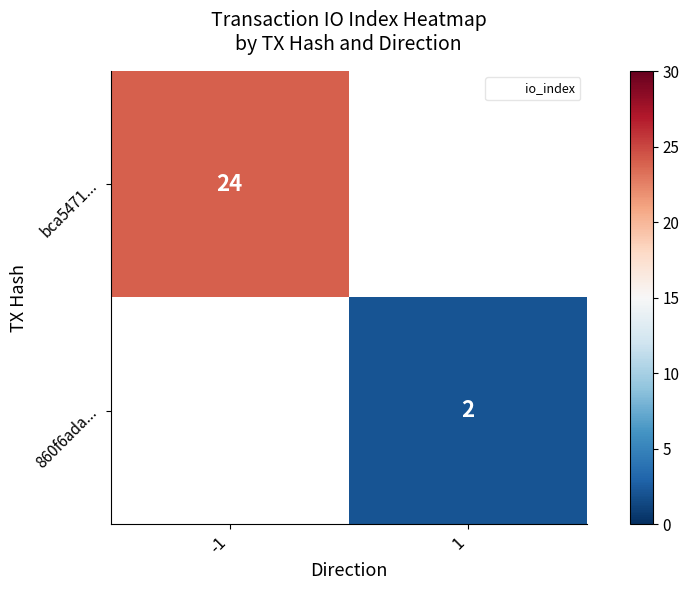

At how many categories does at least one series exceed 4?

1